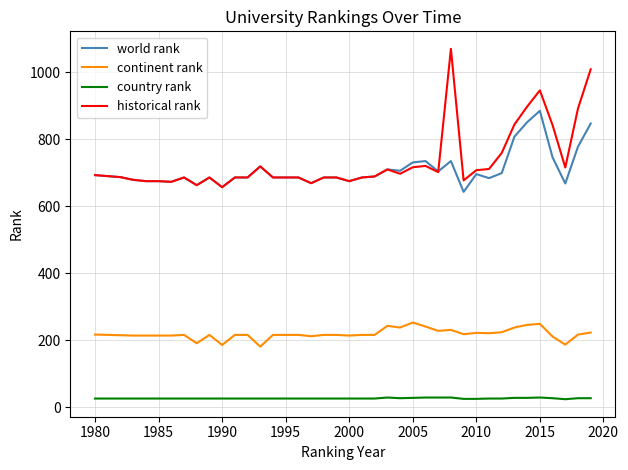

What is the minimum value shown in the chart?

24.0